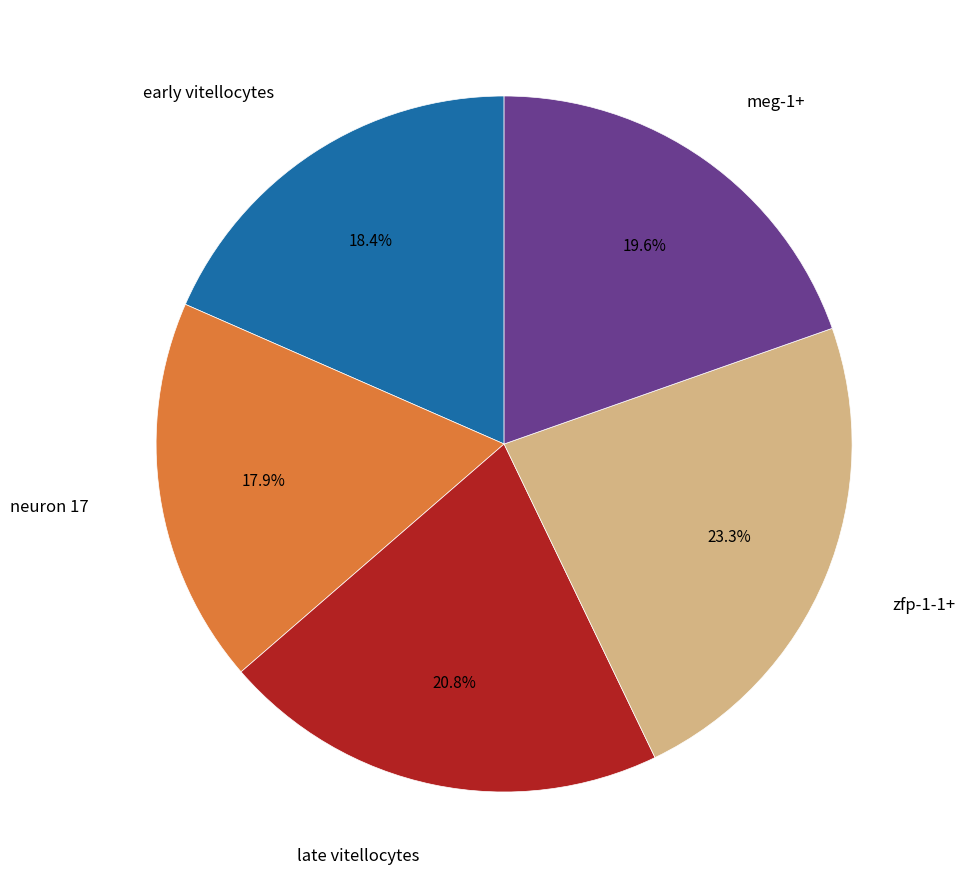

Count the number of slices in the pie.

5